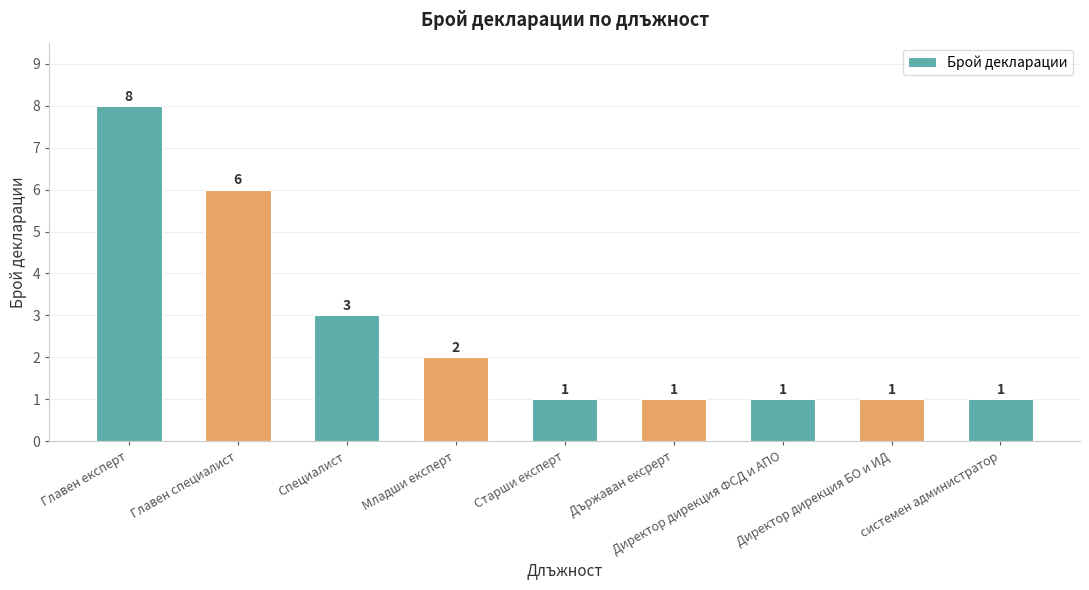

What is the value of the 5th bar from the left?

1